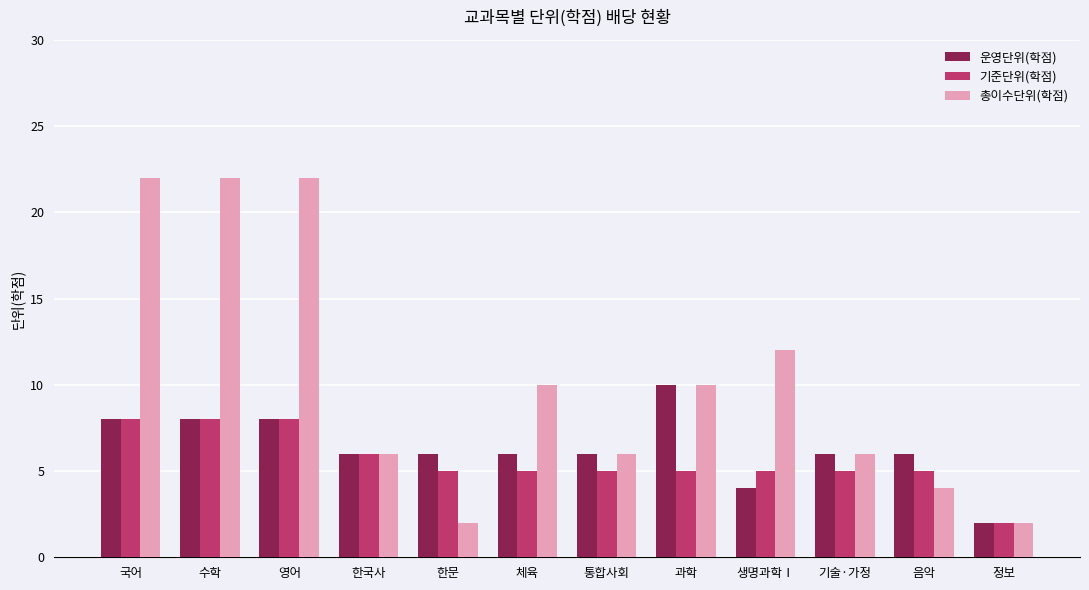

Read the 기준단위(학점) value at 정보.

2